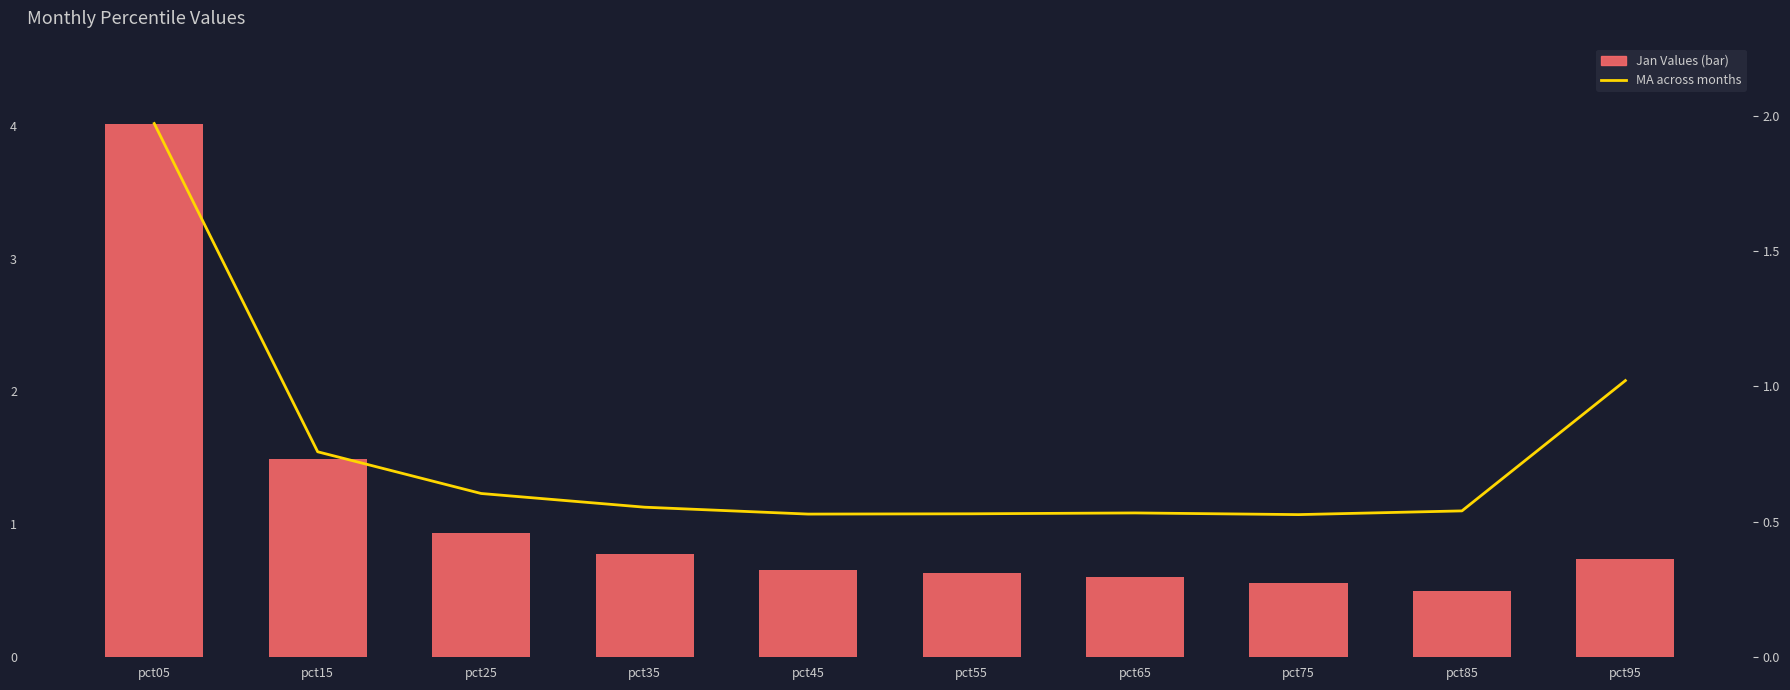

Rank the series by their maximum value, from lowest to highest.

MA (all months), Jan Values